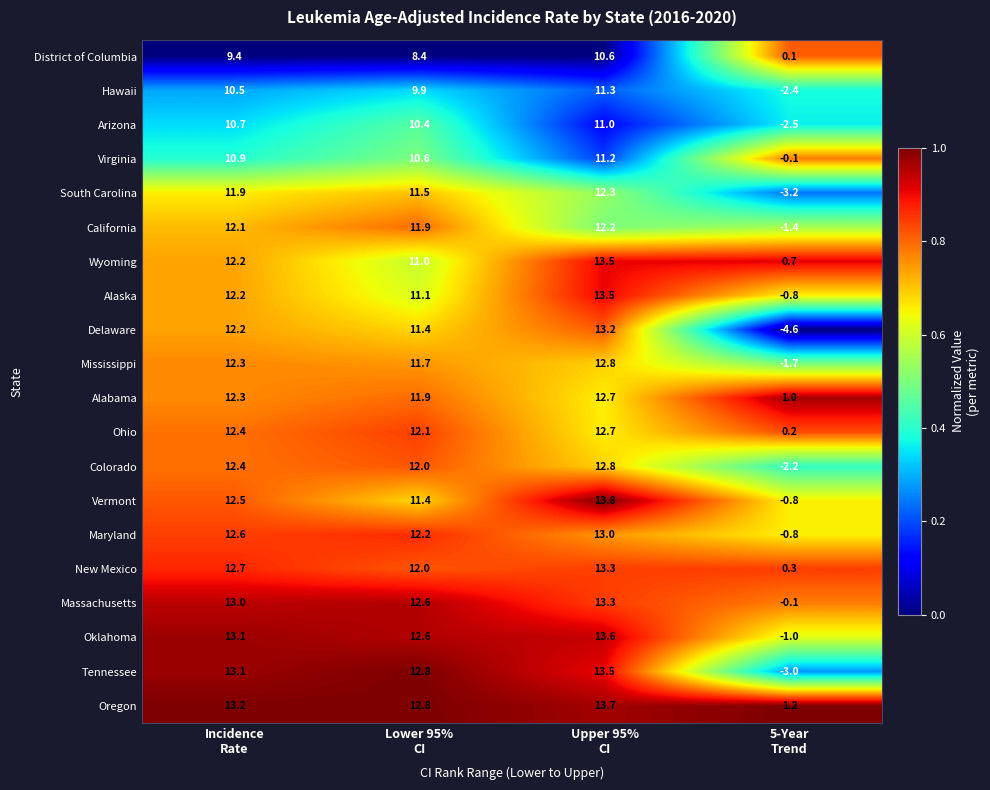

What is the sum of all Vermont values?

36.9